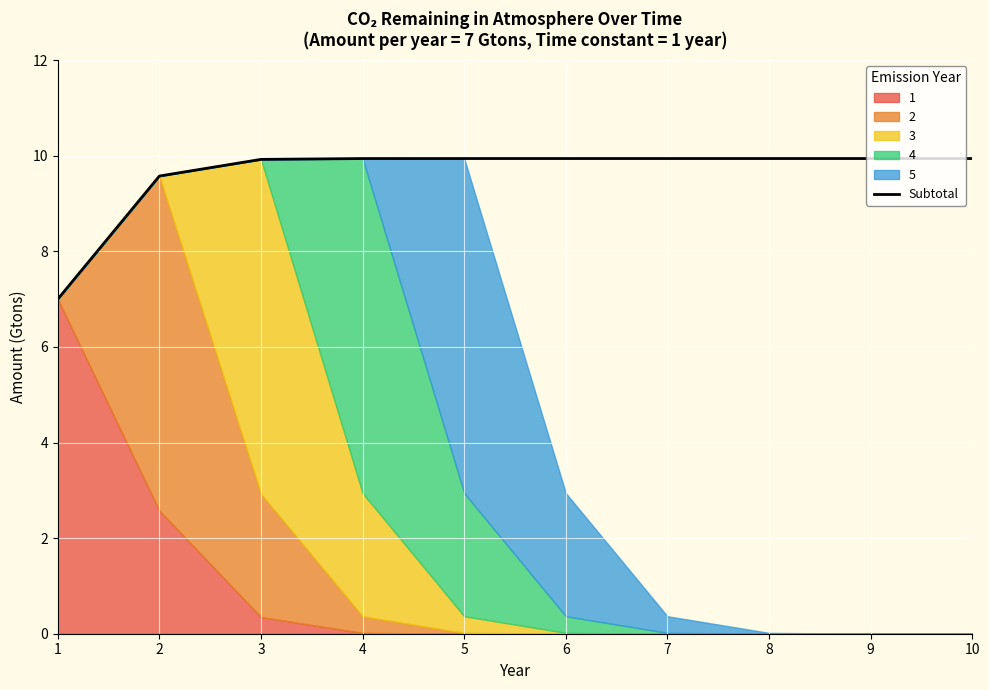

At which label does the data first exceed 9?

2